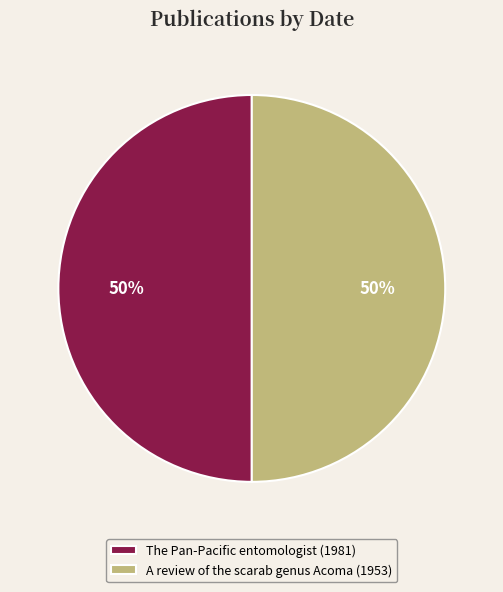

To the nearest percent, what portion does A review of the scarab genus Acoma (1953) represent?

50%